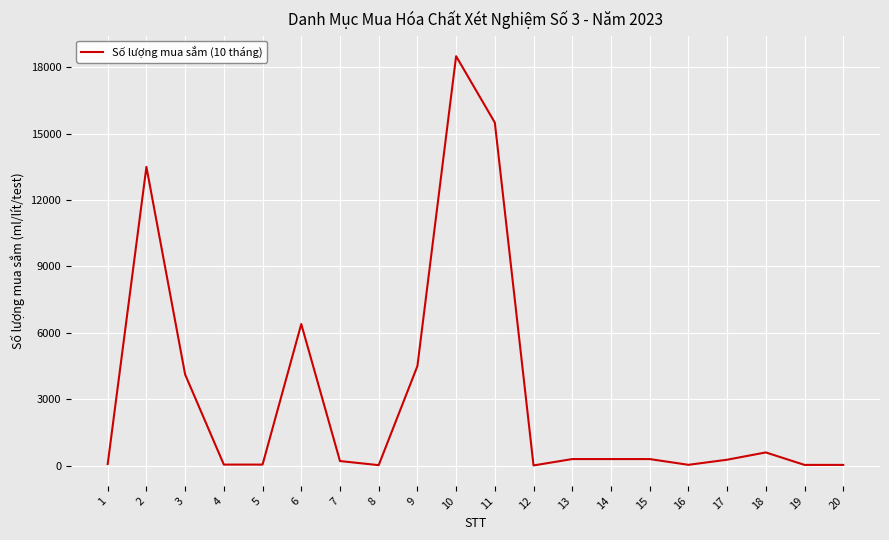

What is the greatest value displayed?

18500